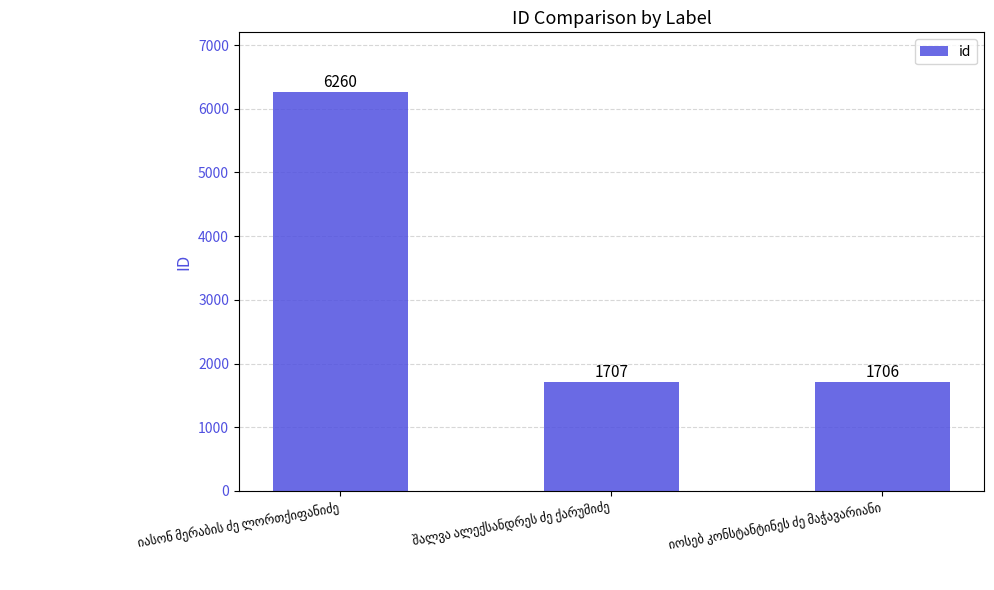

What is the sum of all values?

9673